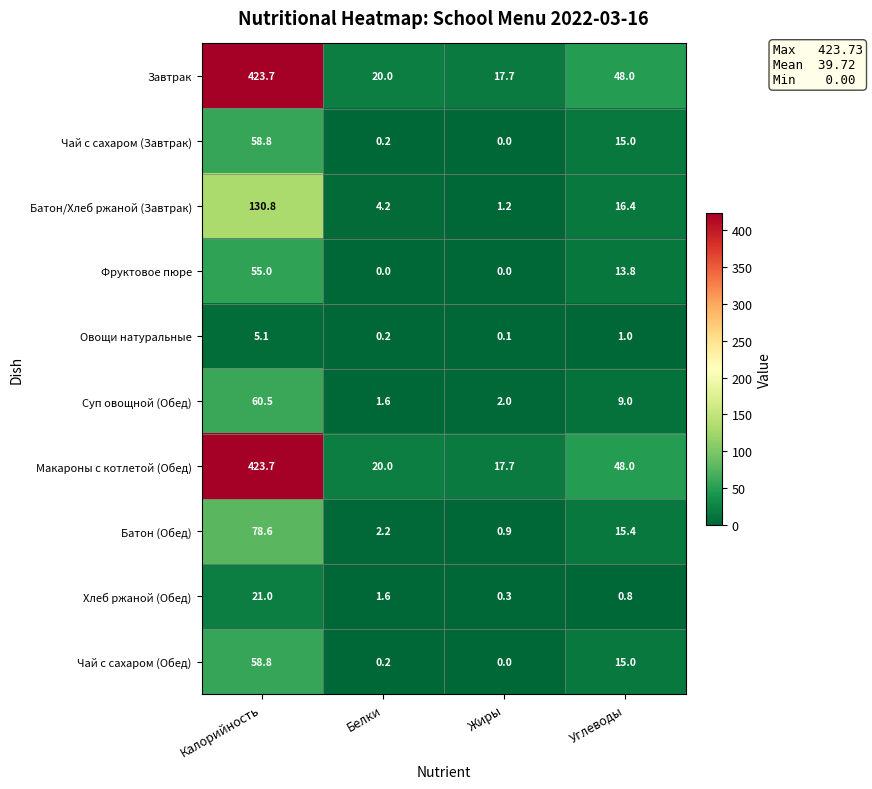

Which category has the highest value across all series?

Калорийность